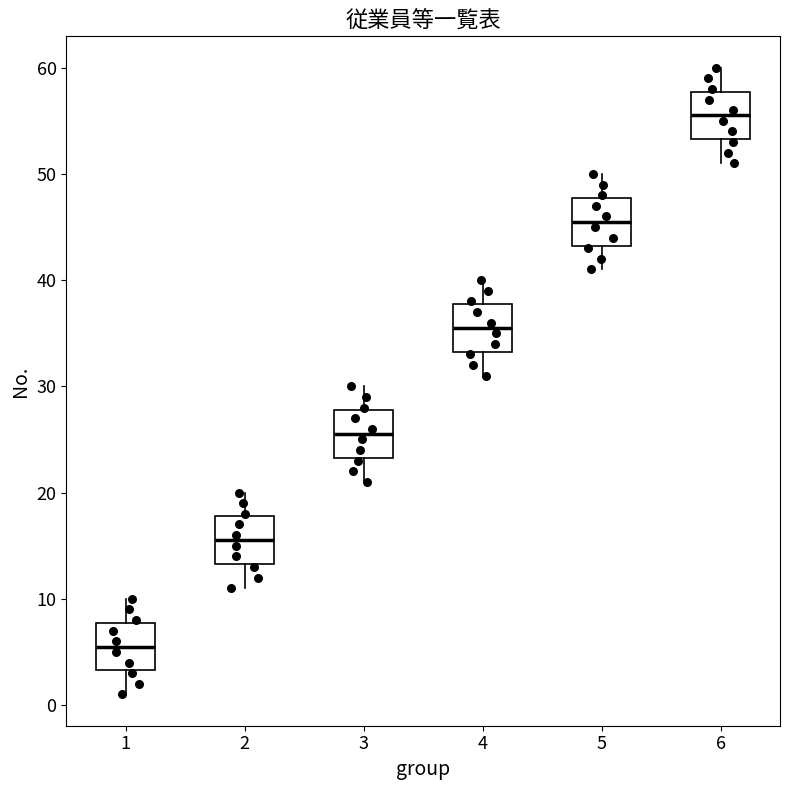

Where does the median line of the box at x = 4 sit on the y-axis? The values are not printed on the chart, so give them approximately, as read against the axis.

36